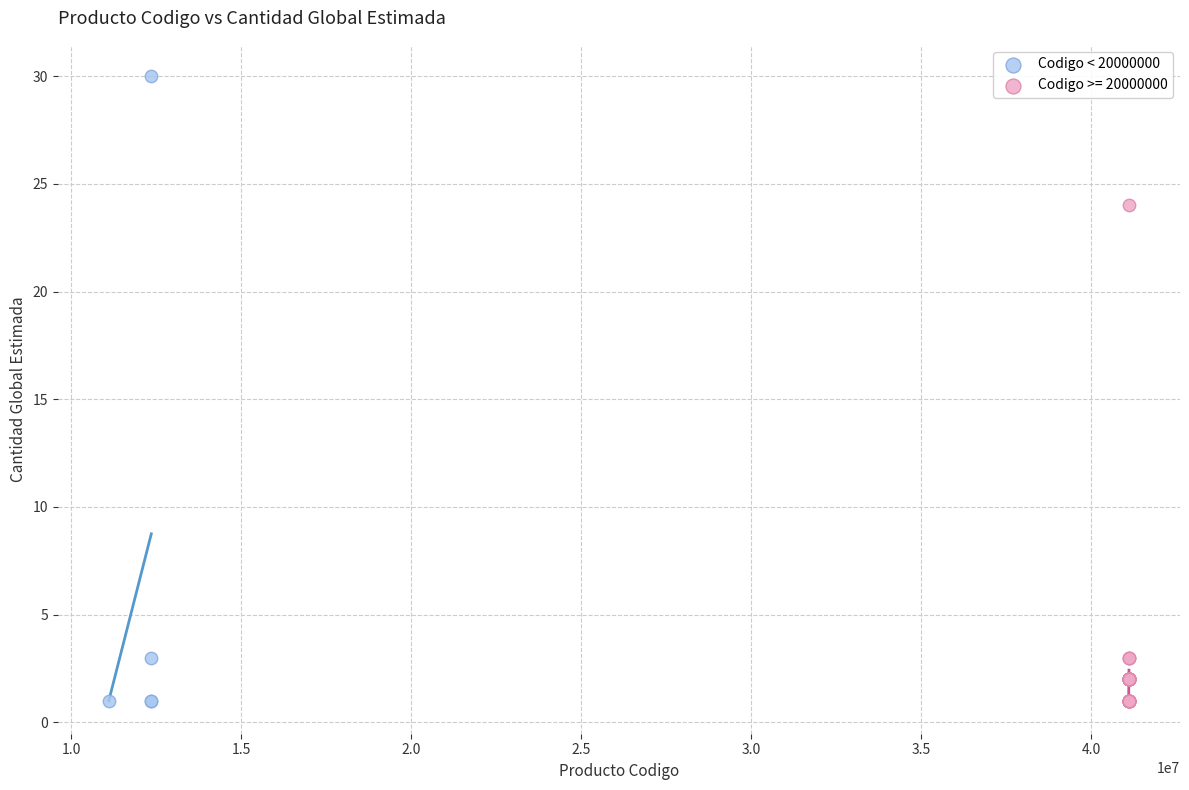

Which series contains the highest Y value?

Codigo < 20000000